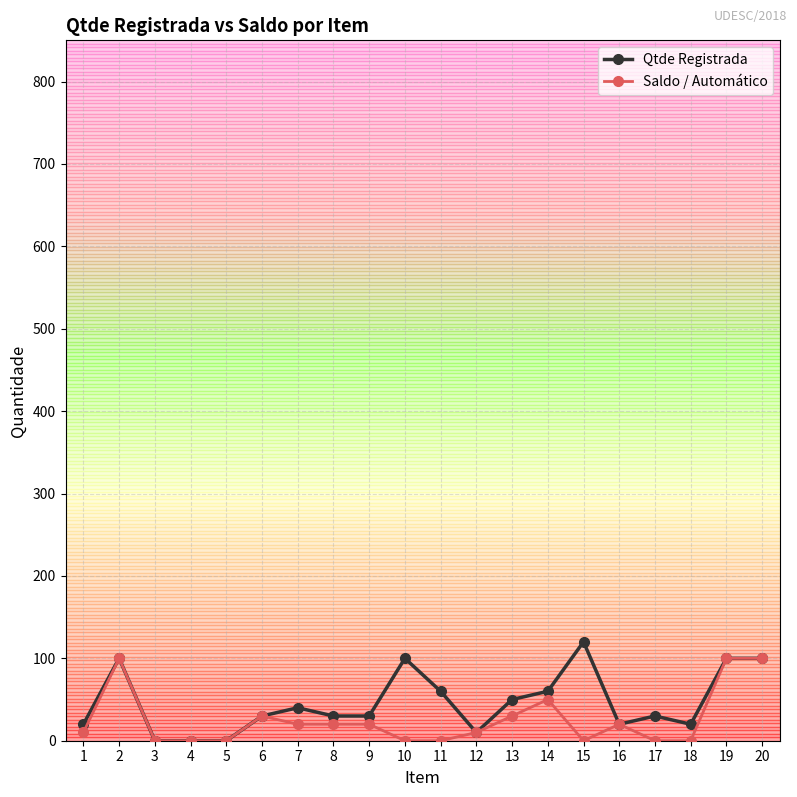

What is the sum of all Saldo / Automático values?

510